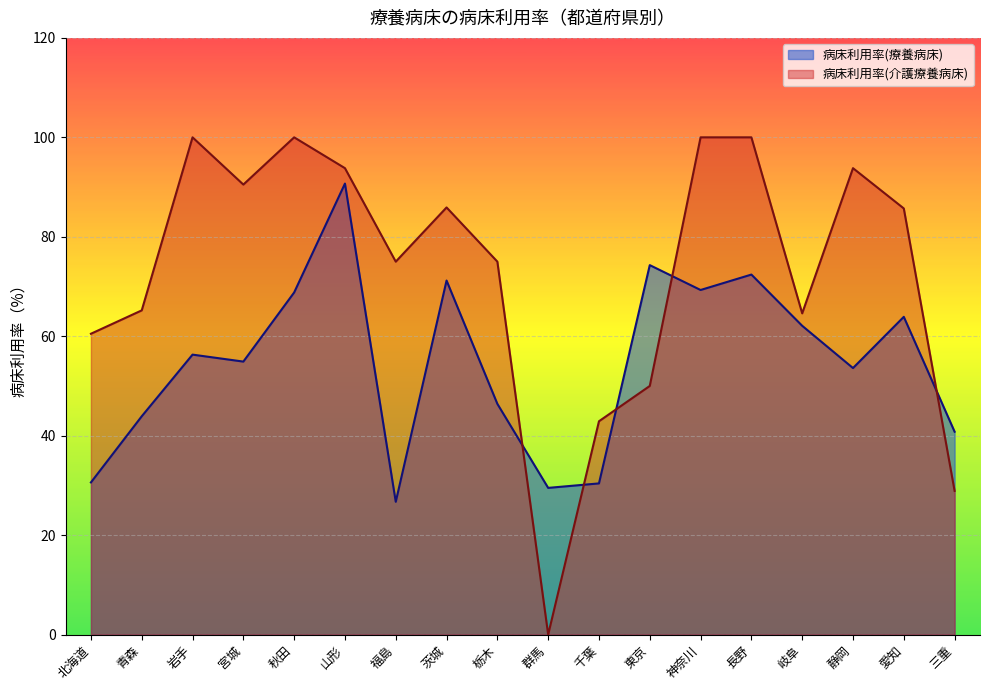

What position from the left is 静岡?

16